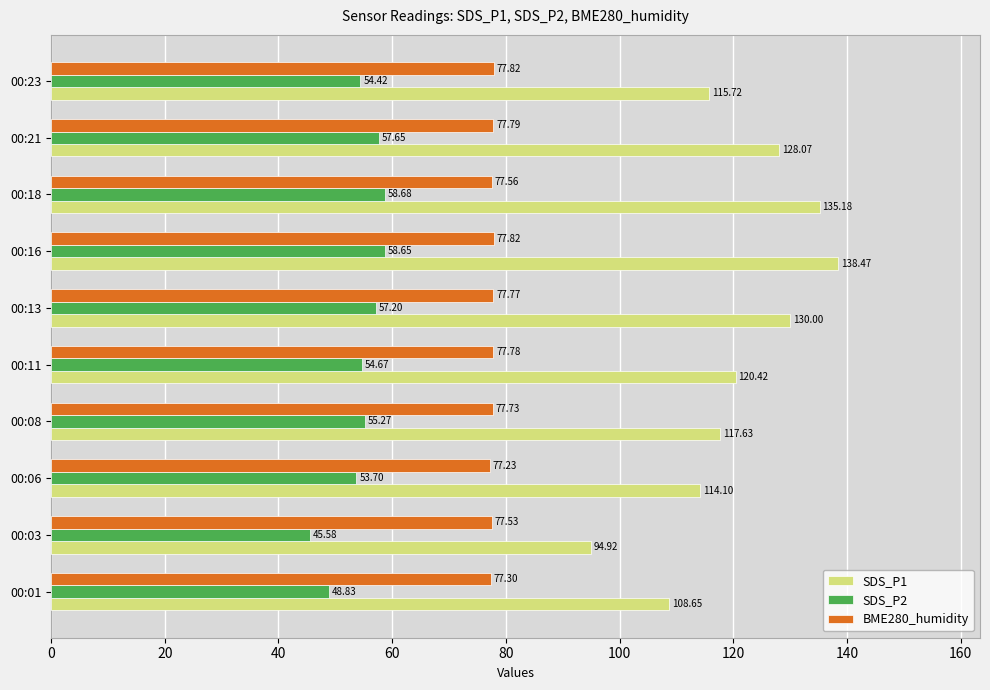

Which series changed the most between 00:08 and 00:18?

SDS_P1